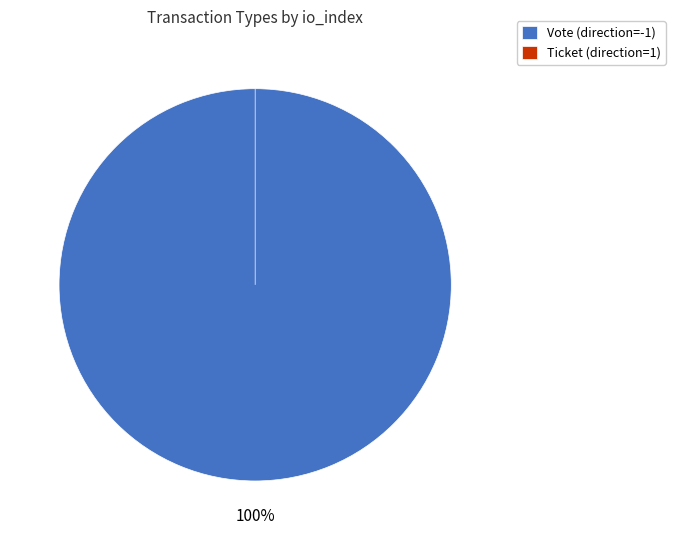

How many segments does this pie chart have?

2